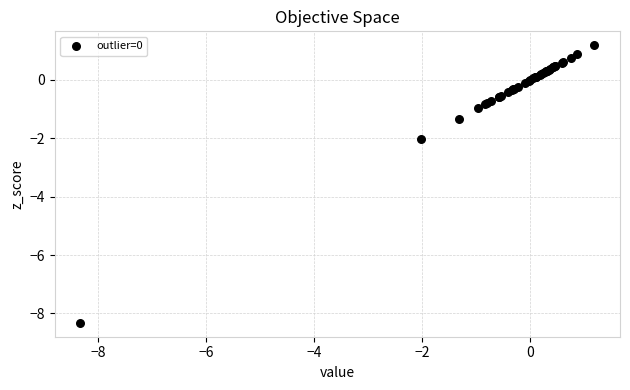

What Y value in the scatter plot is closest to -3?

-2.0